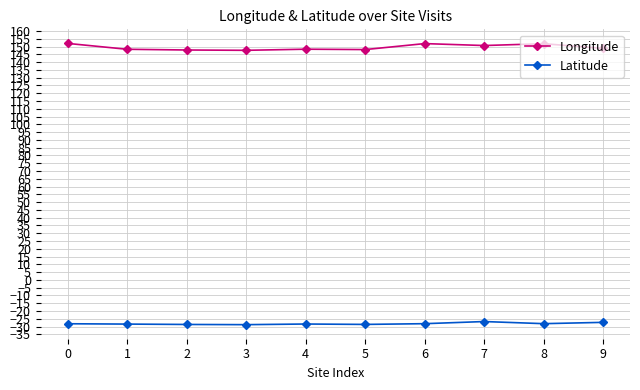

How many lines are shown in the chart?

2